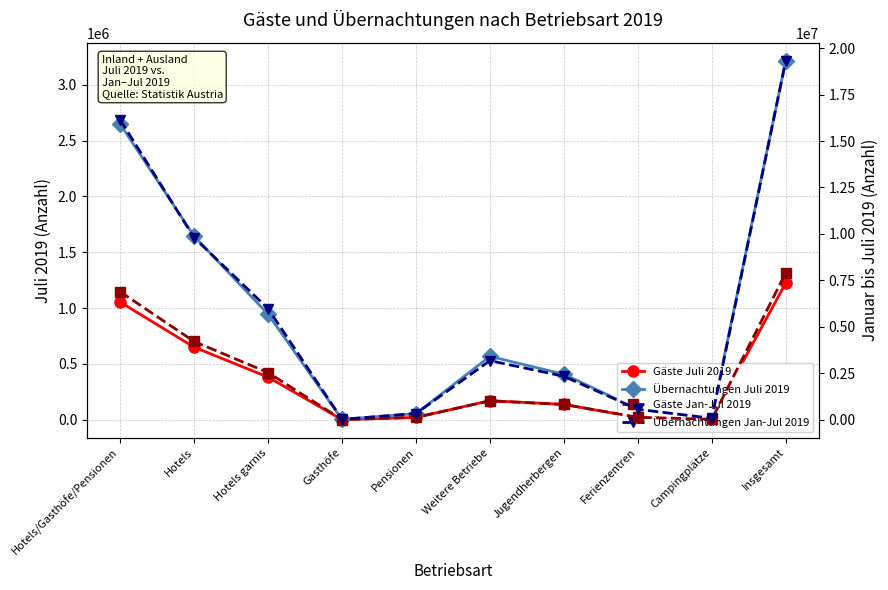

How many interior local peaks does the Übernachtungen Jan-Jul 2019 series have?

1